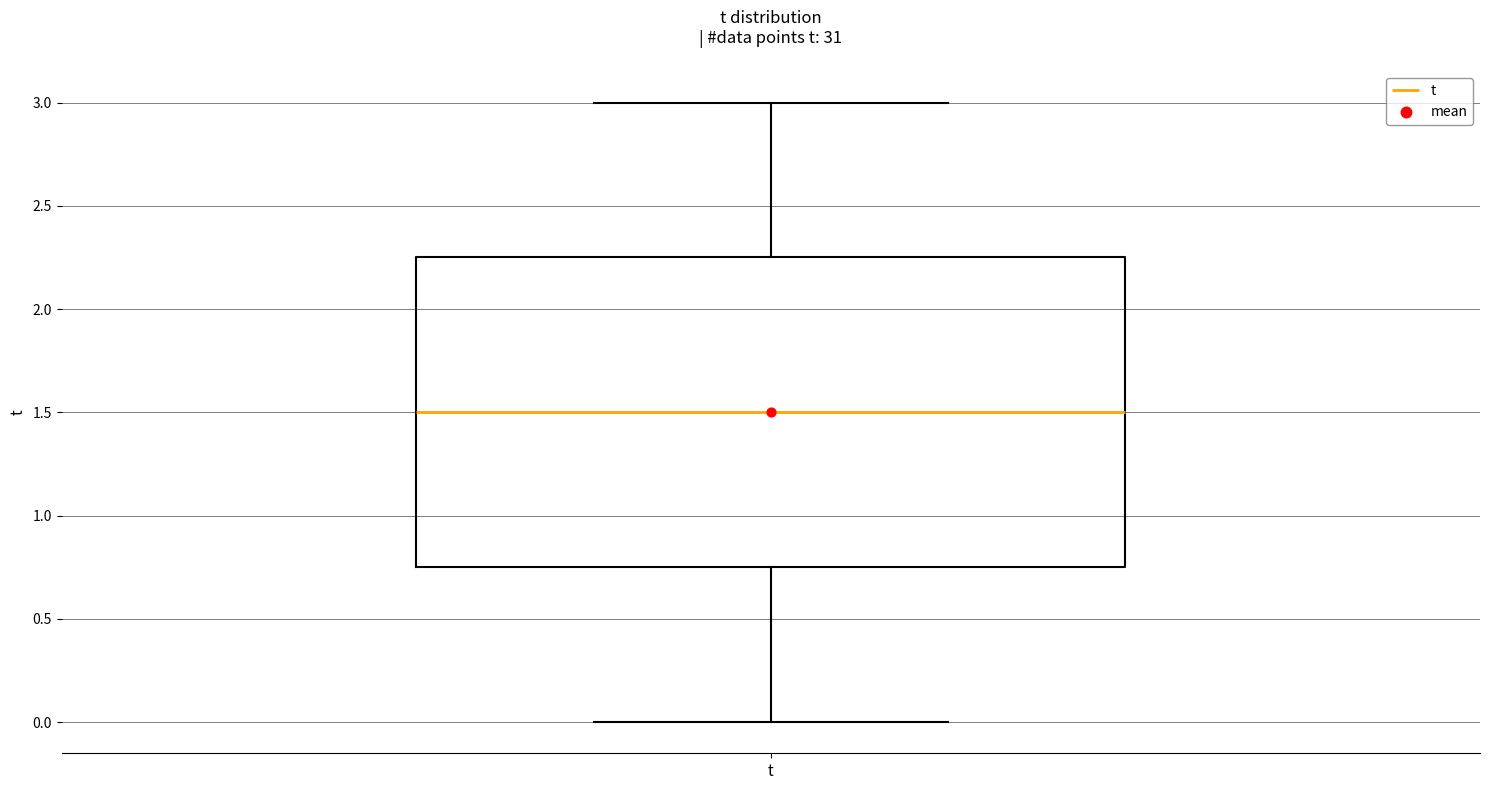

Read this box plot against the y-axis: the position of the median line, the range covered by the box, and the ends of both whiskers. The values are not printed on the chart, so give them approximately, as read against the axis.

median 1.50, box 0.75 to 2.25, whiskers 0.00 to 3.00